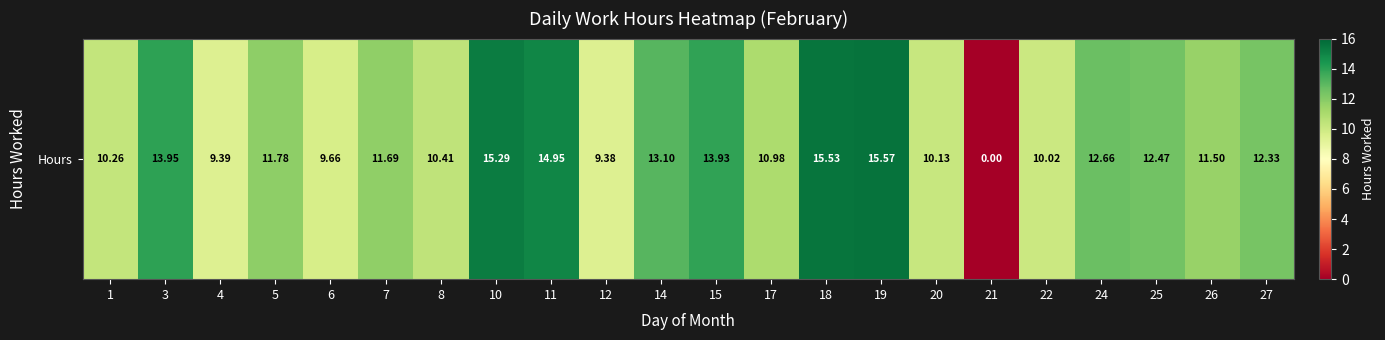

Between 27 and 4, which is larger?

27